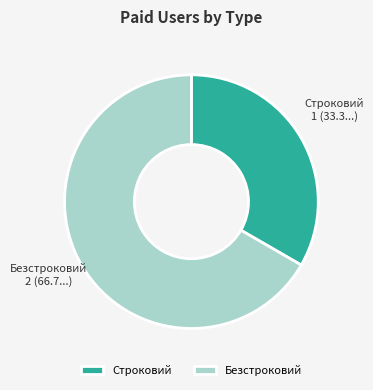

What is the largest slice in the pie chart?

Безстроковий